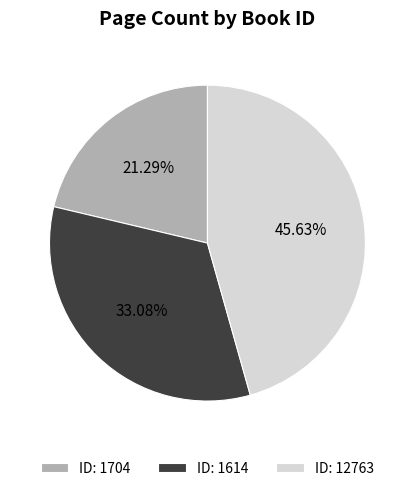

What is the ratio of the value at ID: 12763 to the value at ID: 1614?

1.4